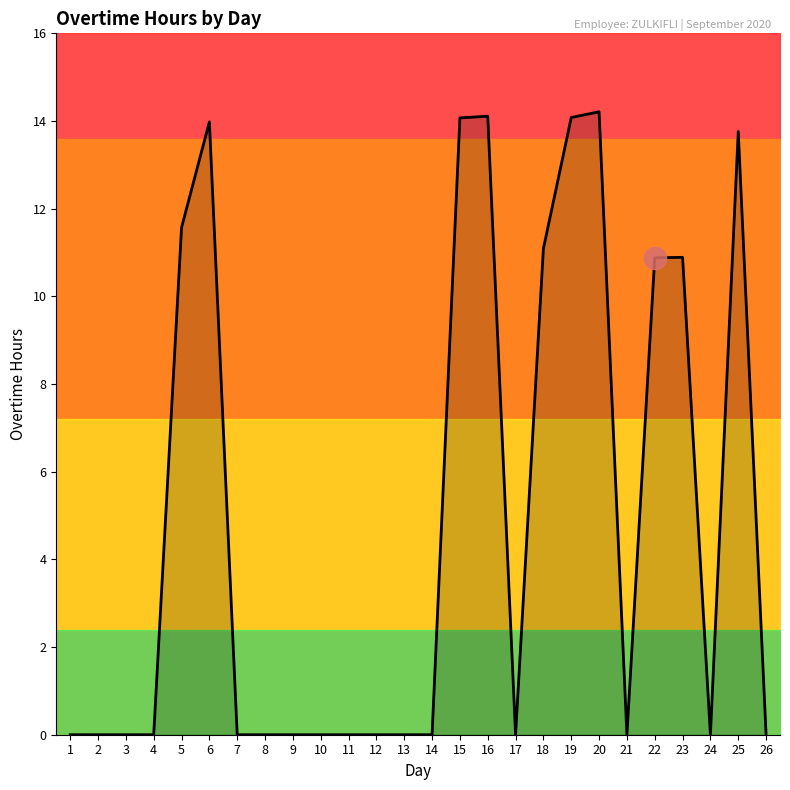

How many lines are shown in the chart?

1